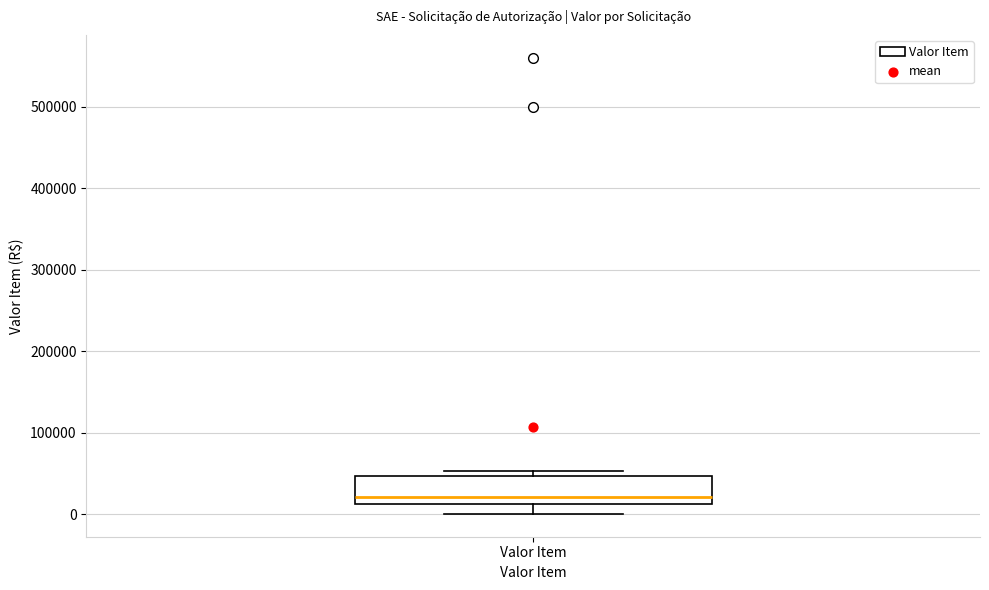

Where does the median line of the box for Valor Item sit on the y-axis? The values are not printed on the chart, so give them approximately, as read against the axis.

20000